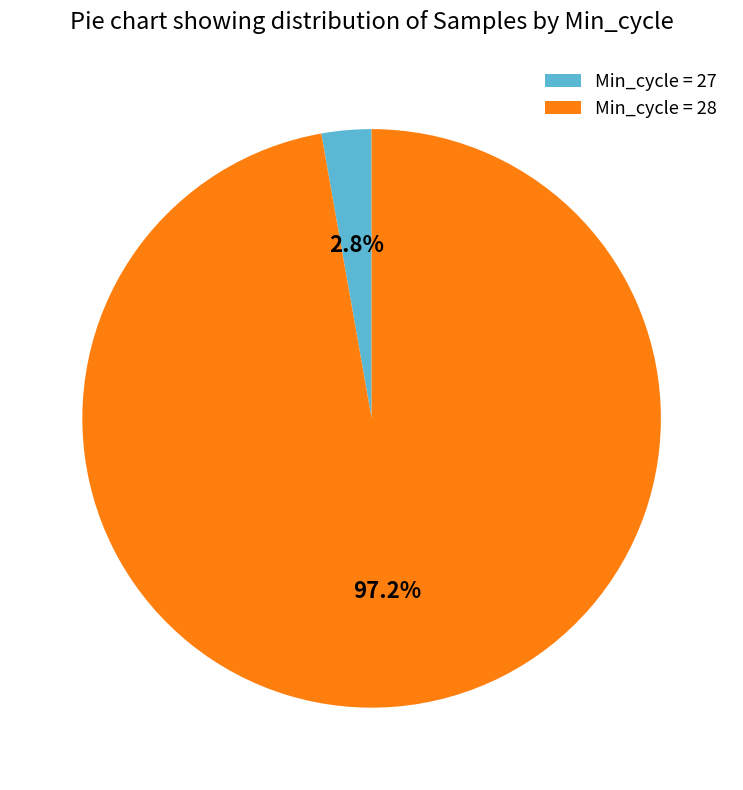

Rank the categories by value from lowest to highest.

Min_cycle = 27, Min_cycle = 28